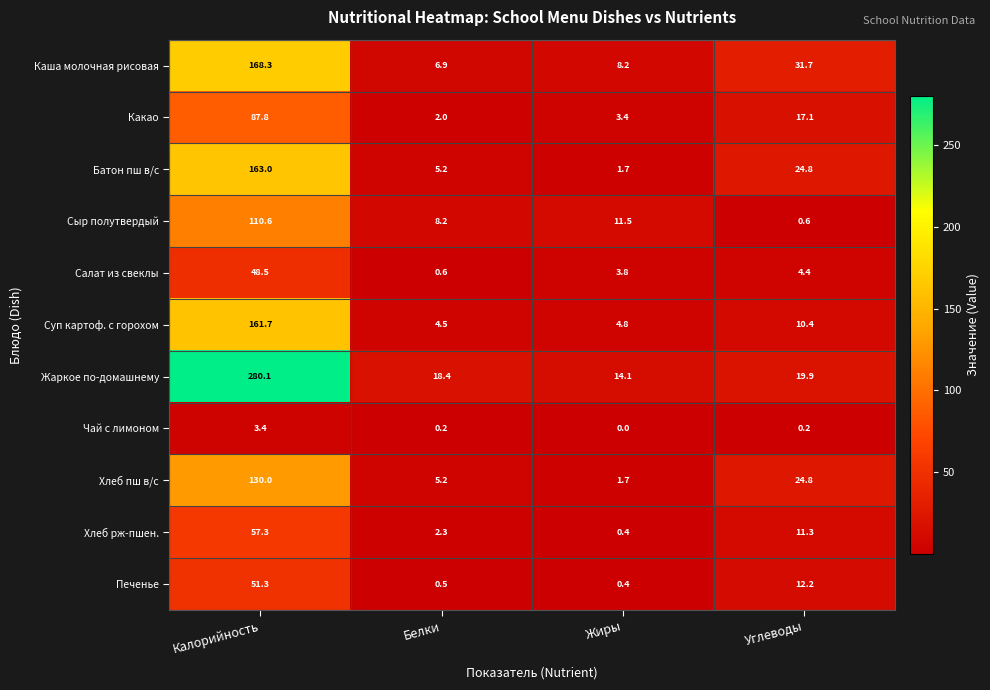

List the series in order of their peak value, lowest first.

Чай с лимоном, Салат из свеклы, Печенье, Хлеб рж-пшен., Какао, Сыр полутвердый, Хлеб пш в/с, Суп картоф. с горохом, Батон пш в/с, Каша молочная рисовая, Жаркое по-домашнему